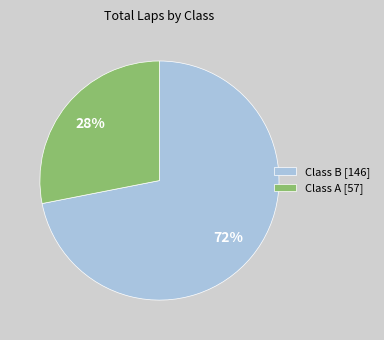

Is it true that Class B [146] is 72% of the pie?

True